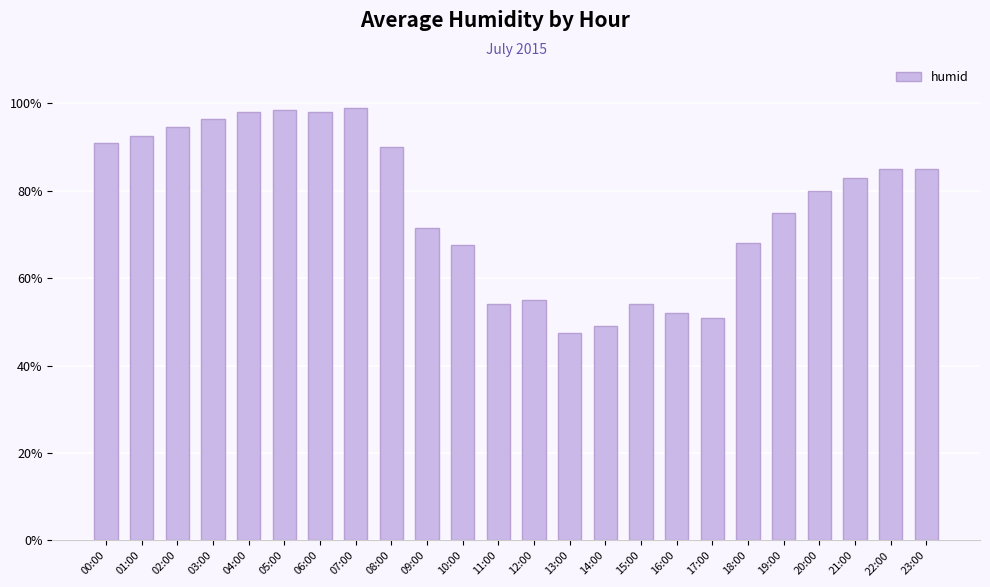

At which category does the chart reach its minimum across all series?

13:00